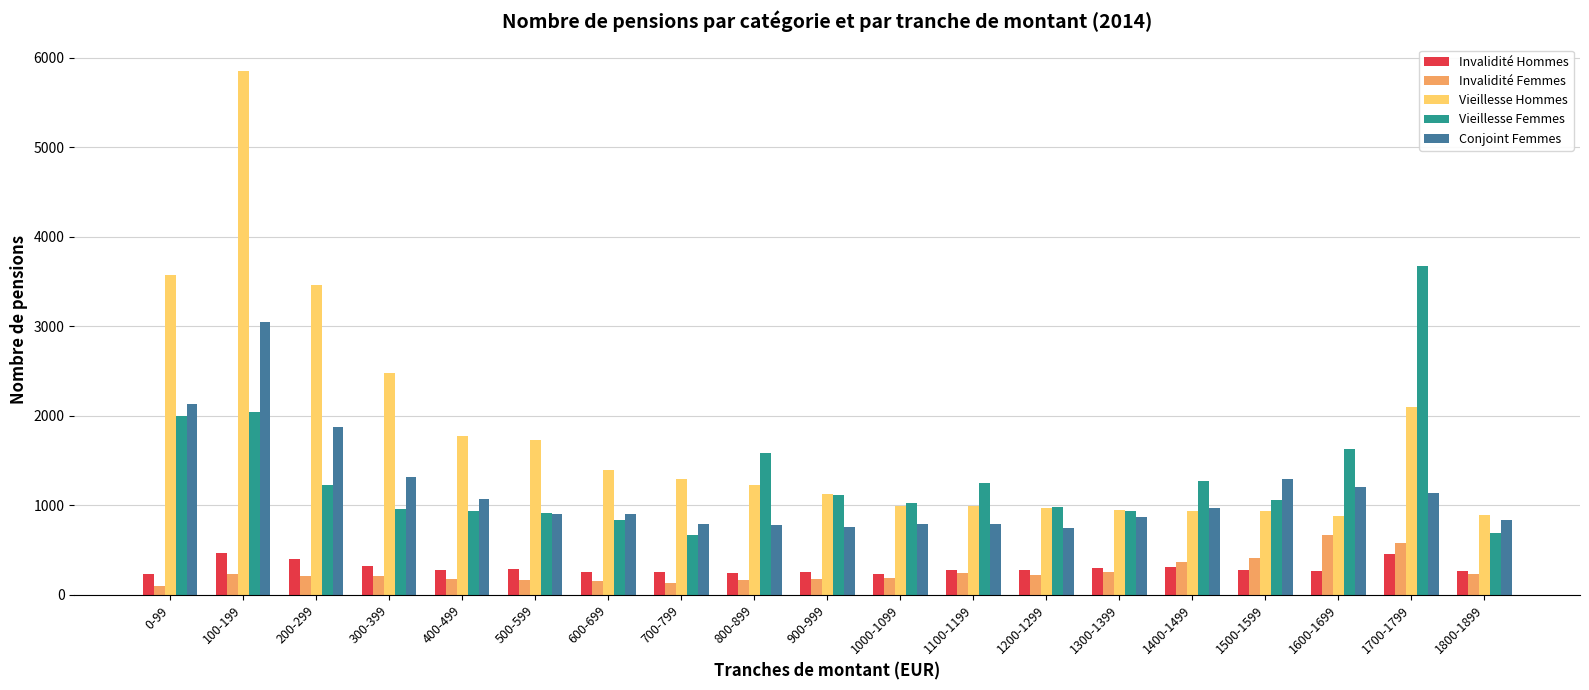

How many bars are there in each group?

5